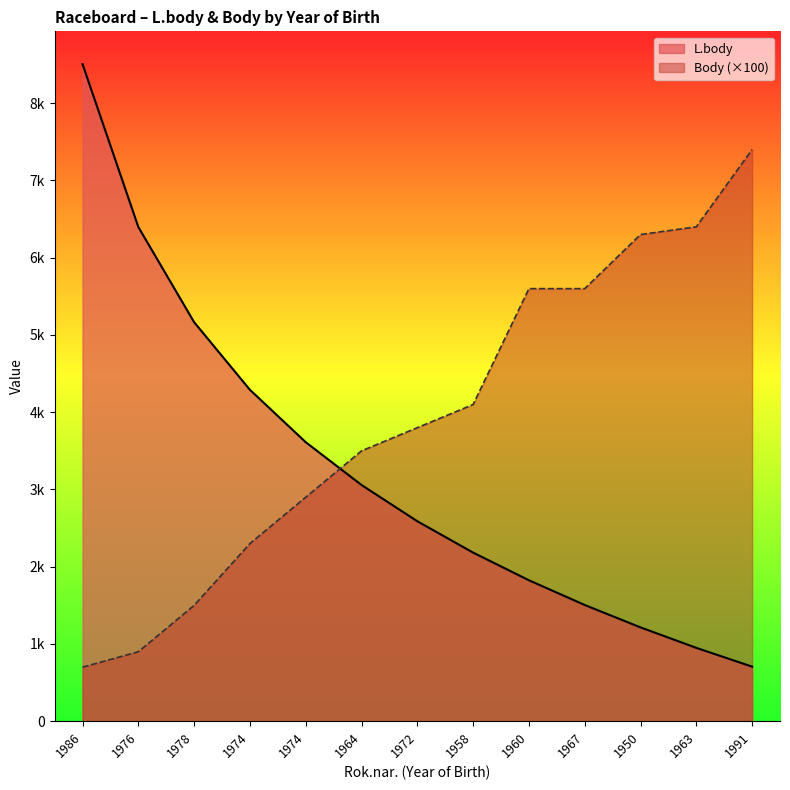

The Body series shows 1500 at 1978. True or false?

True